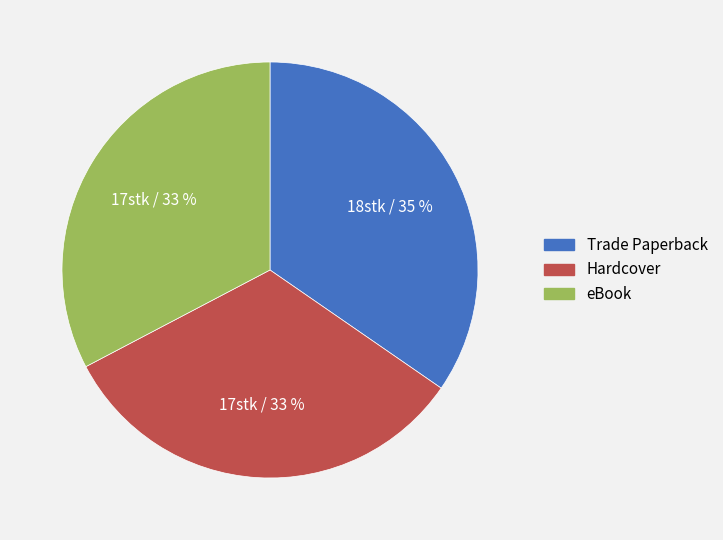

What percentage is the Hardcover slice, to the nearest percent?

33%